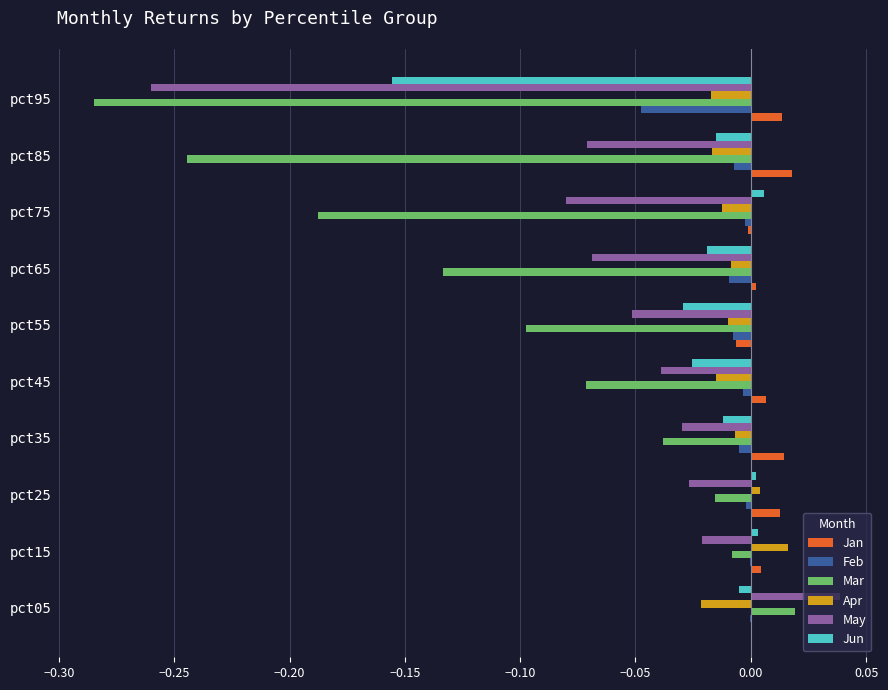

Which series has the largest total across all categories?

Jan